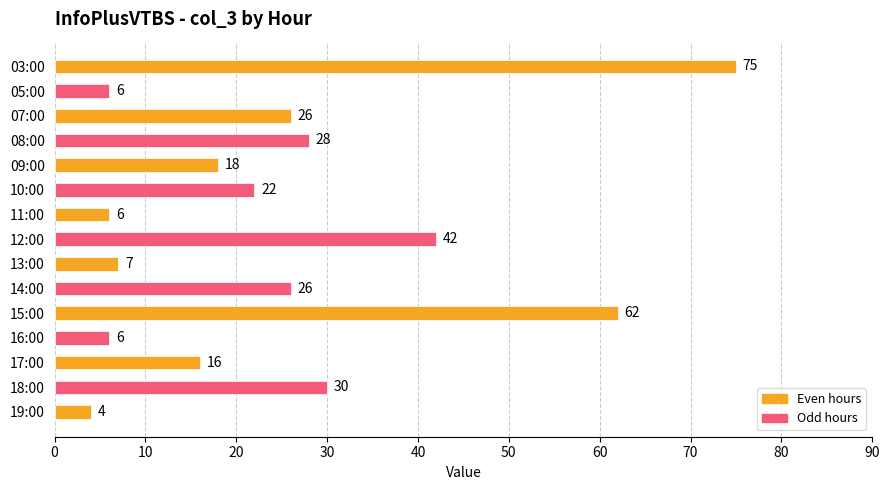

True or false: the data shows 45 at 14:00.

False